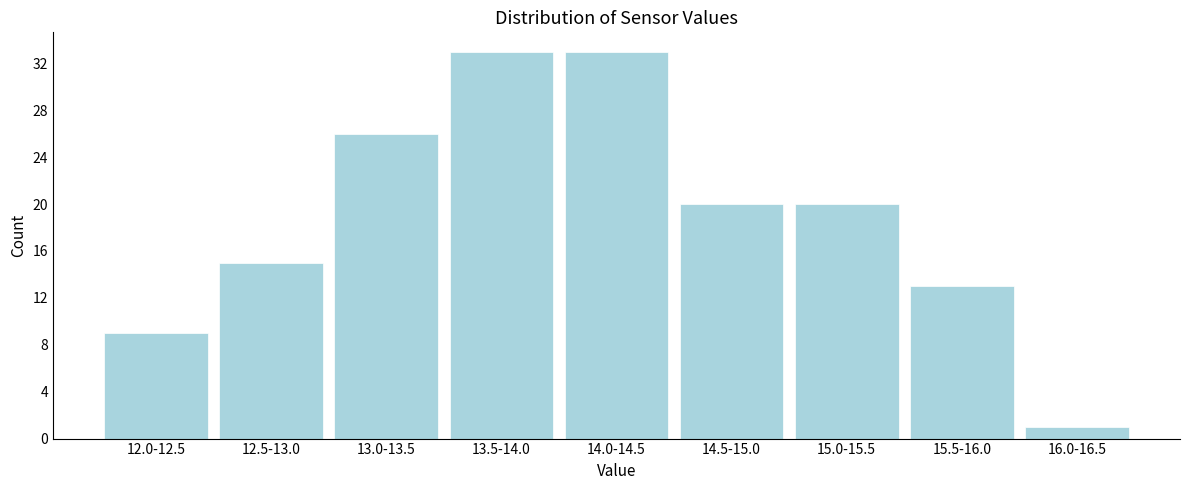

Reading left to right, list all the values displayed in this chart.

9	15	26	33	33	20	20	13	1